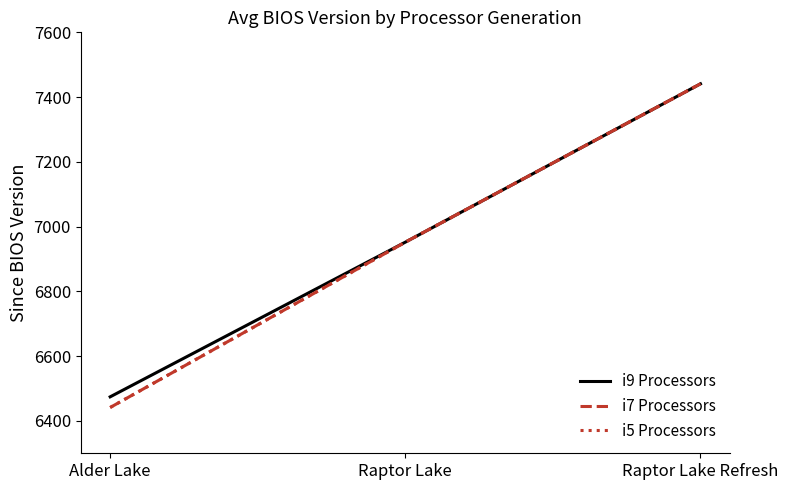

List the series in order of their peak value, highest first.

i9 Processors, i7 Processors, i5 Processors